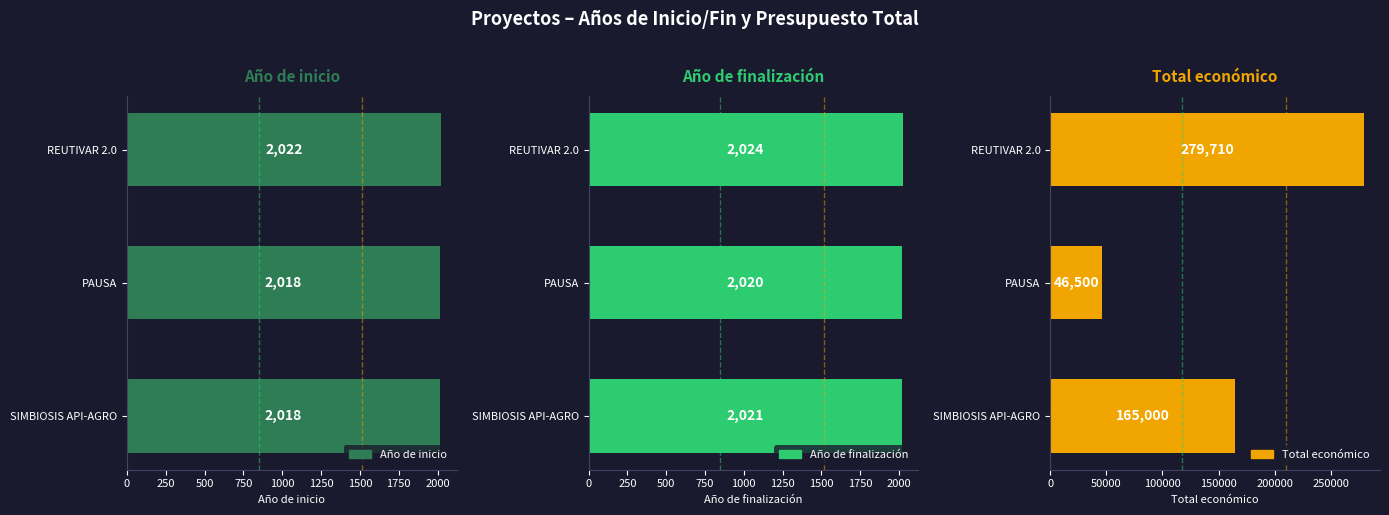

Are the bars horizontal?

Yes